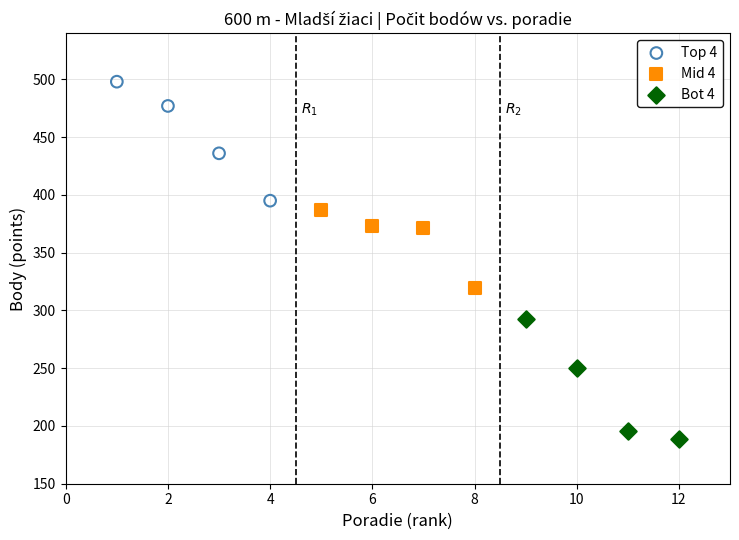

Which series contains the highest Y value?

Top 4